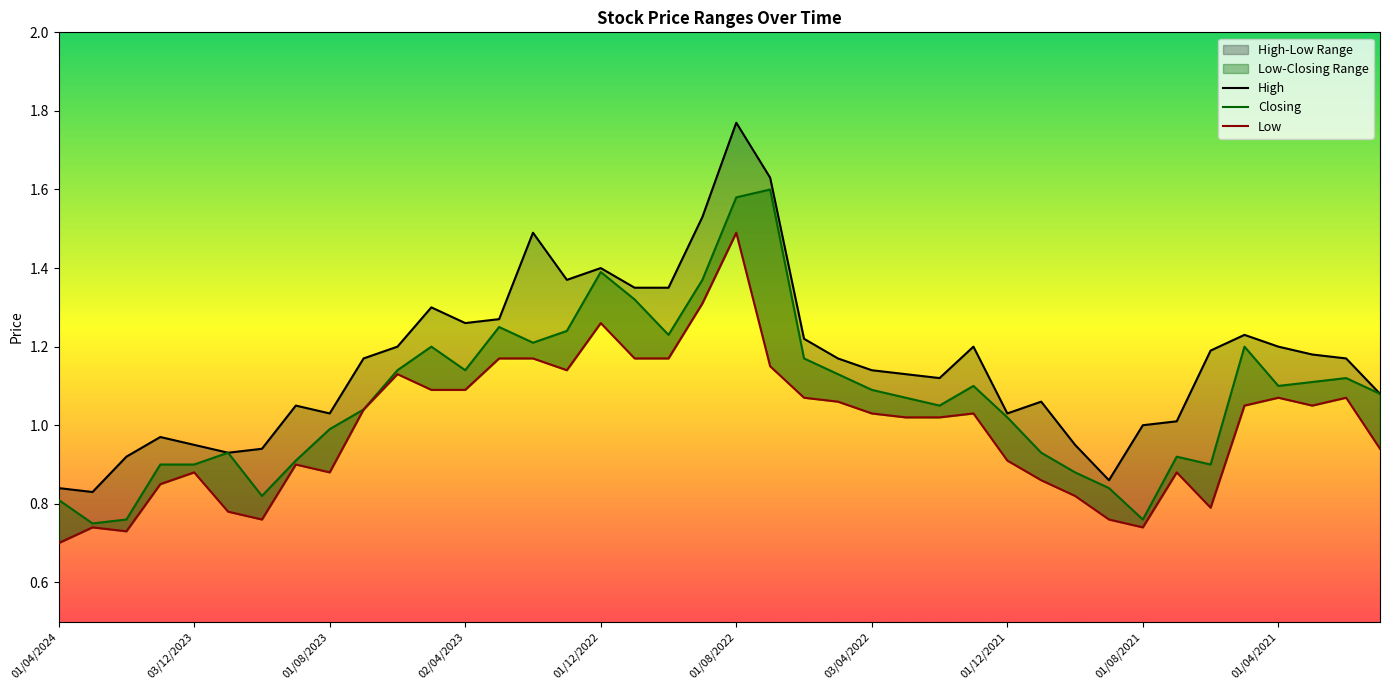

How many interior local peaks does the High series have?

9